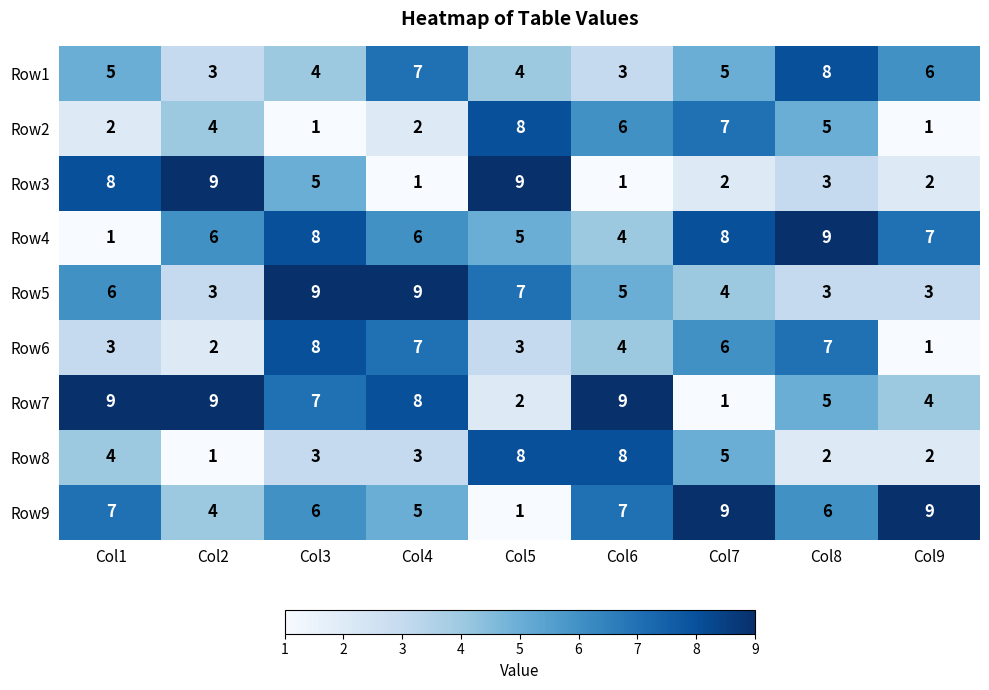

At which category is the sum across all series the highest?

Col3